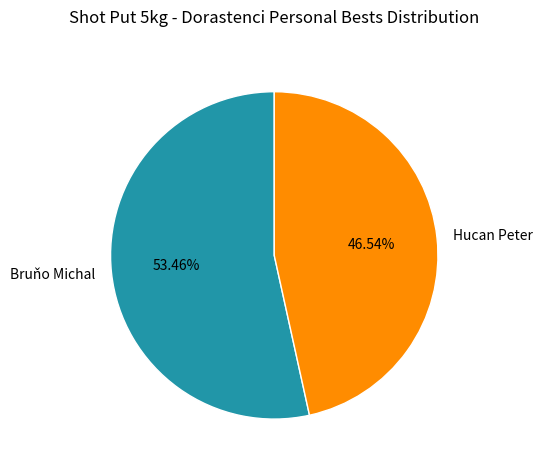

Which has a higher value, Bruňo Michal or Hucan Peter?

Bruňo Michal